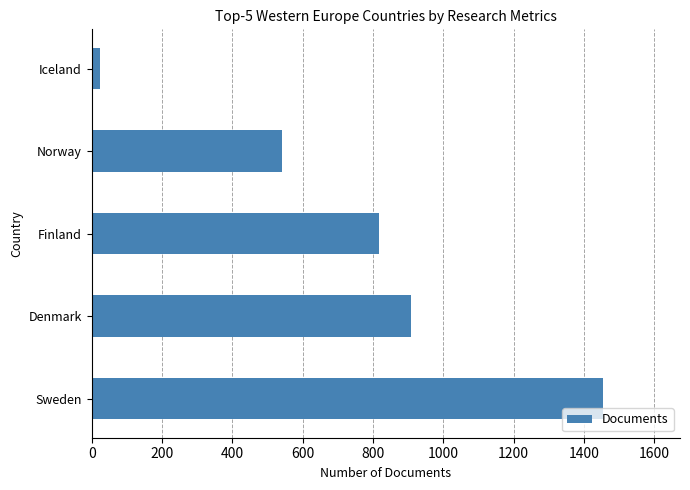

What is the difference between the second highest and second lowest values?

367